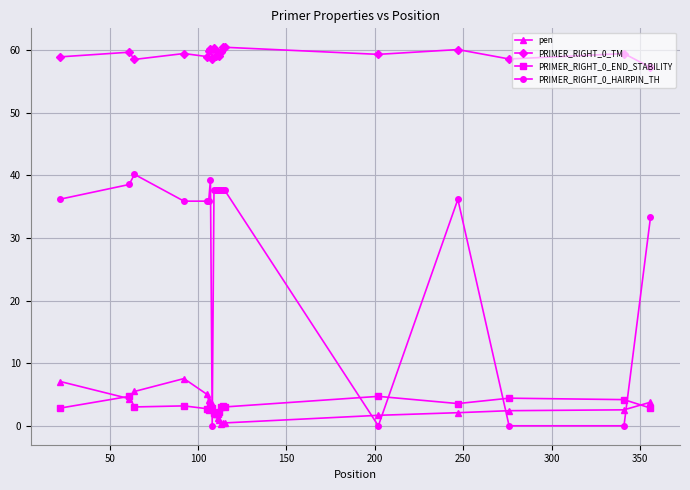

Which series has the widest spread of values?

PRIMER_RIGHT_0_HAIRPIN_TH